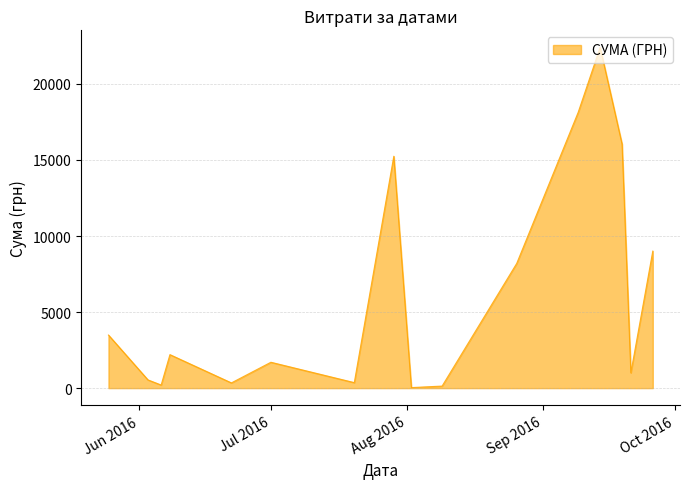

What is the difference between the maximum and minimum values?

22365.5